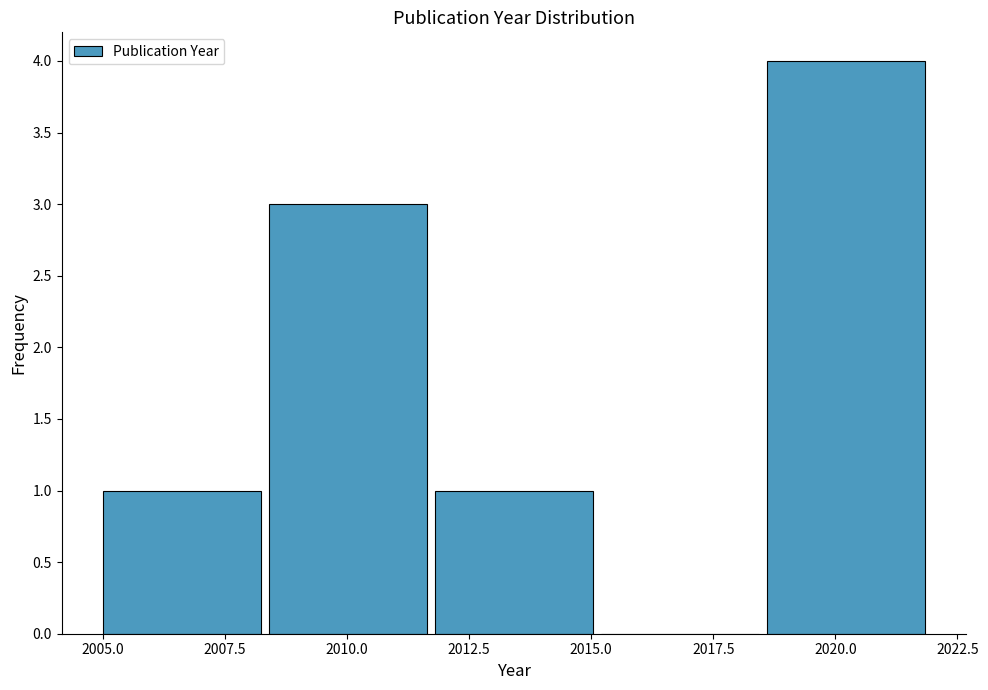

What is the height of the bar covering 2008.4 to 2011.8 on the x-axis? Neither the bar edges nor the heights are printed on the chart, so give them approximately, as read against the axes.

3